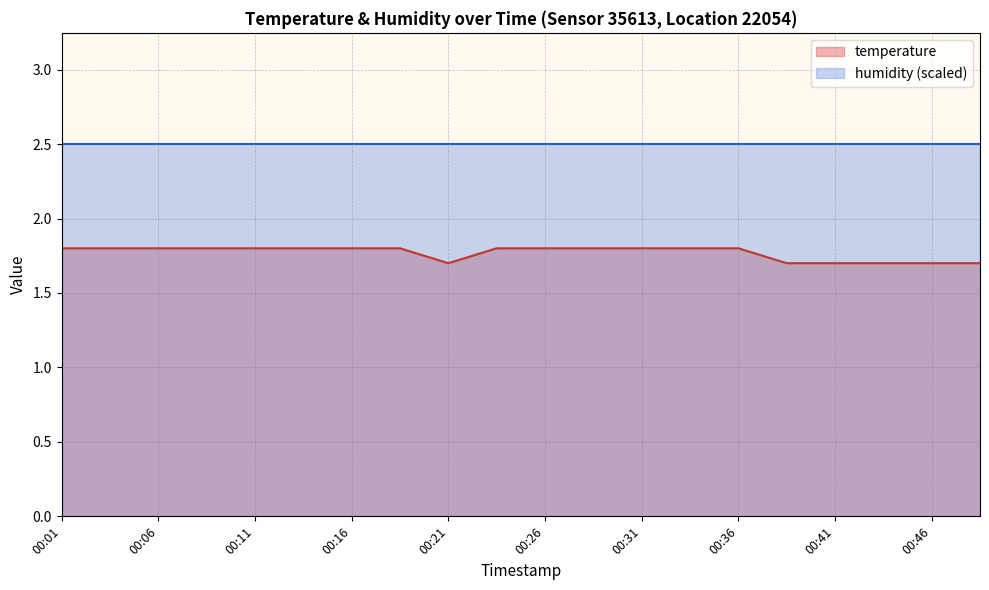

True or false: the data shows 1.8 at 00:23.

True